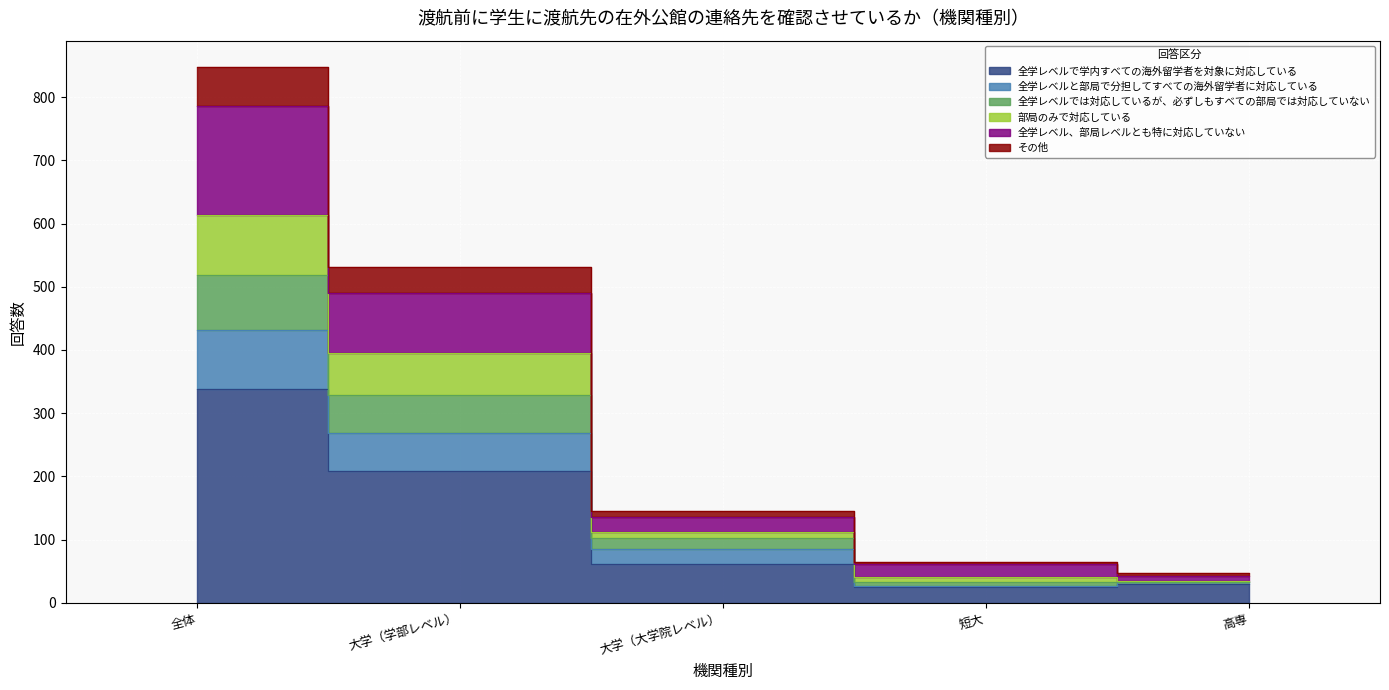

Between 大学（学部レベル） and 高専, which is larger?

大学（学部レベル）